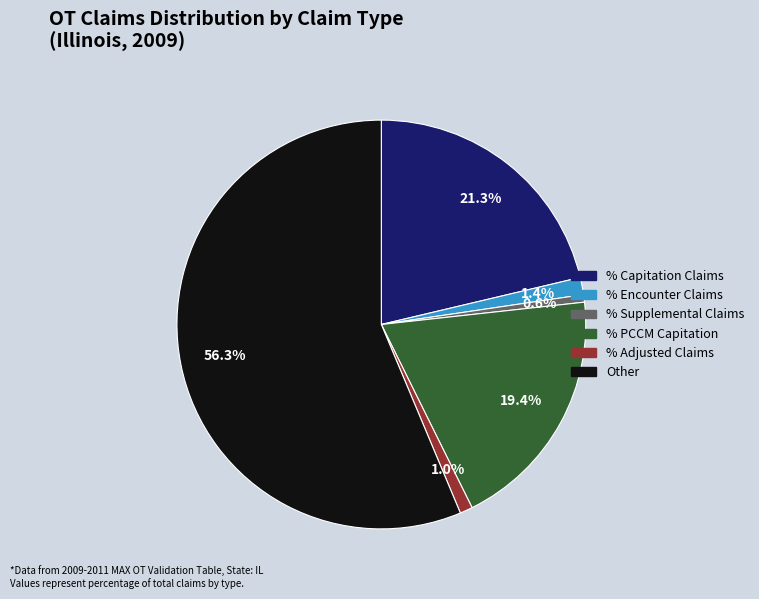

Combined, what portion of the pie is % Supplemental Claims and Other?

56.9%